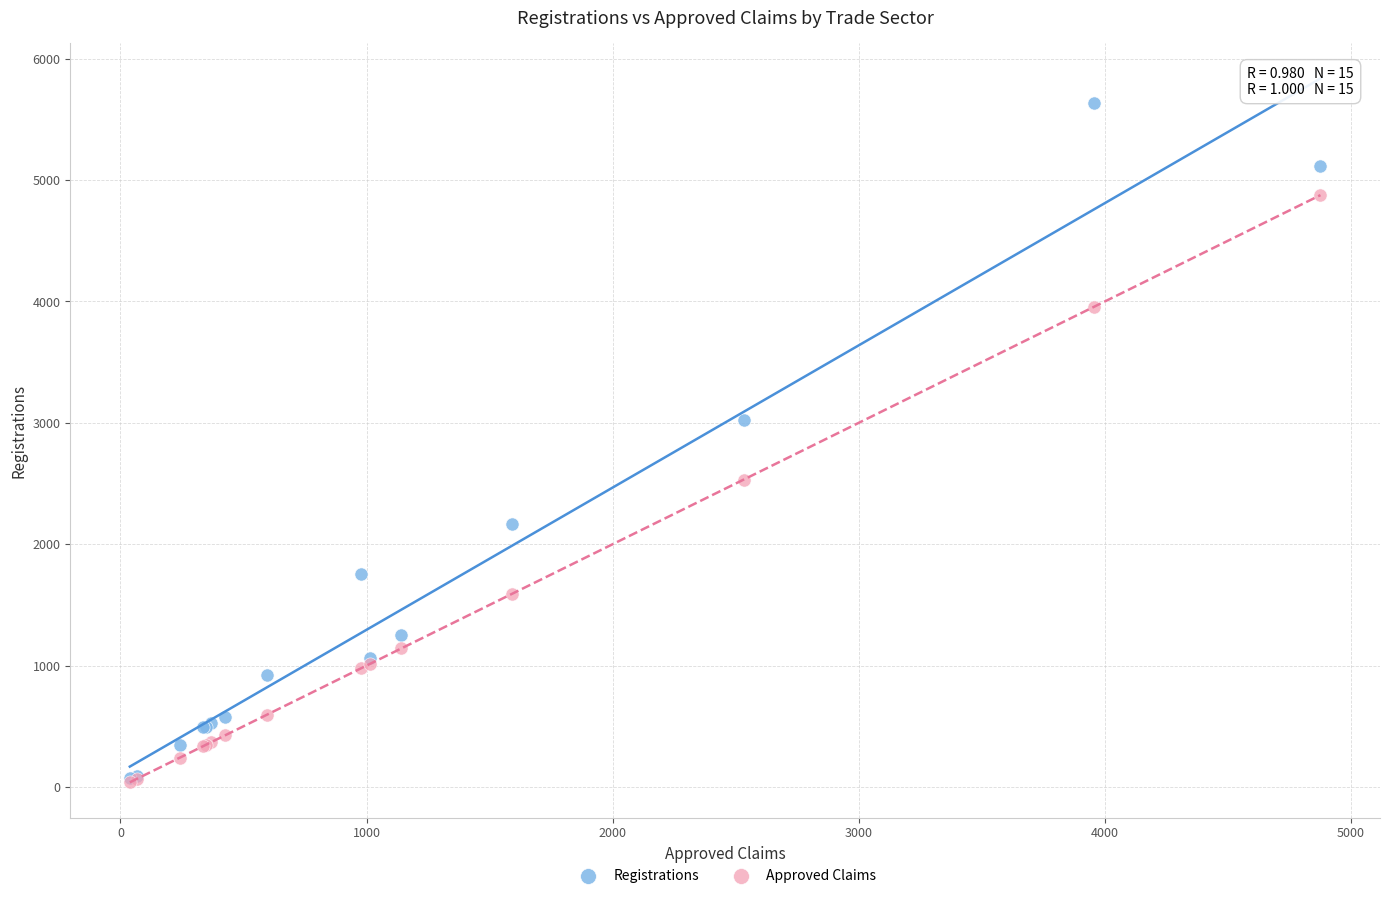

In the Registrations series, what Y value is closest to 2854?

3022